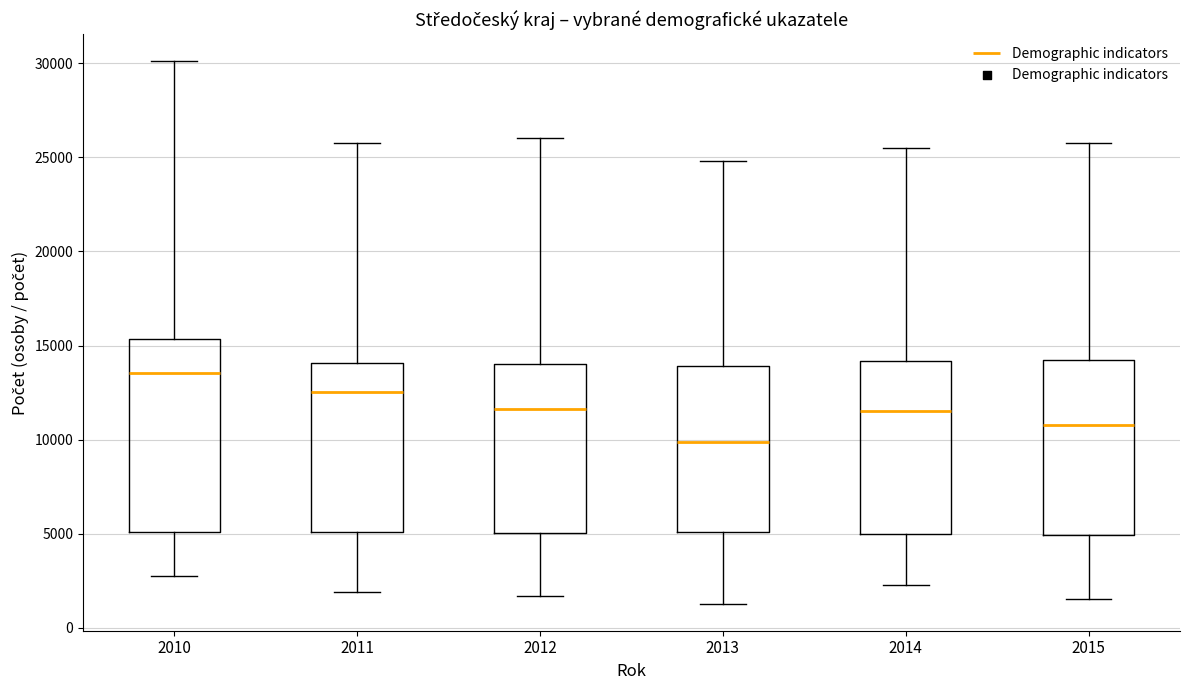

Reading left to right, transcribe this box plot: for each box, give where its median line is, the range the box spans, and where its two whiskers end, as read against the y-axis. The values are not printed on the chart, so give them approximately, as read against the axis.

2010: median 13500, box 5000 to 15500, whiskers 3000 to 30000
2011: median 12500, box 5000 to 14000, whiskers 2000 to 25500
2012: median 11500, box 5000 to 14000, whiskers 1500 to 26000
2013: median 10000, box 5000 to 14000, whiskers 1500 to 25000
2014: median 11500, box 5000 to 14000, whiskers 2500 to 25500
2015: median 11000, box 5000 to 14000, whiskers 1500 to 26000